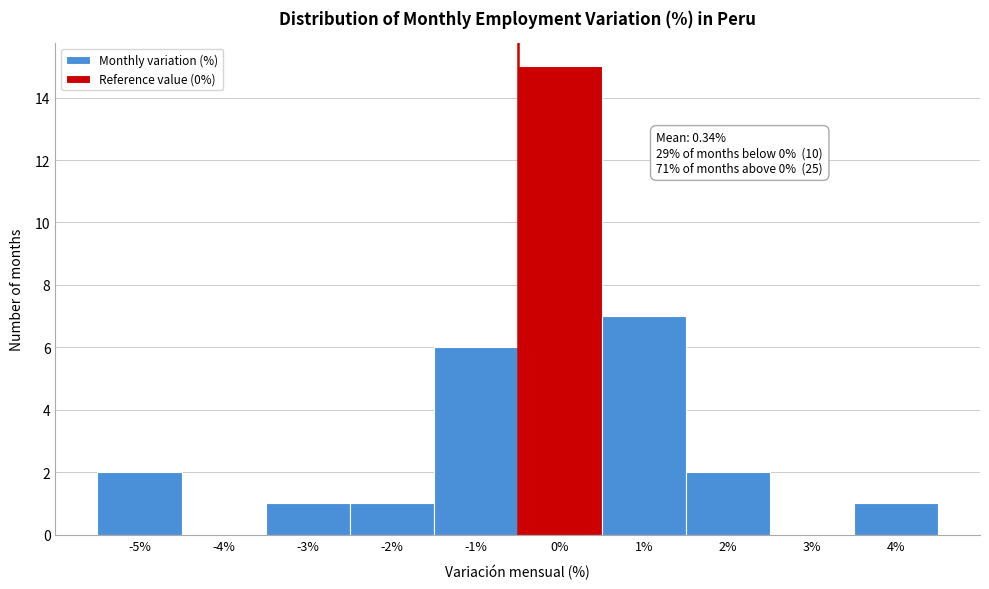

Reading right to left, list all the values displayed in this chart.

4%=1	3%=0	2%=2	1%=7	0%=15	-1%=6	-2%=1	-3%=1	-4%=0	-5%=2